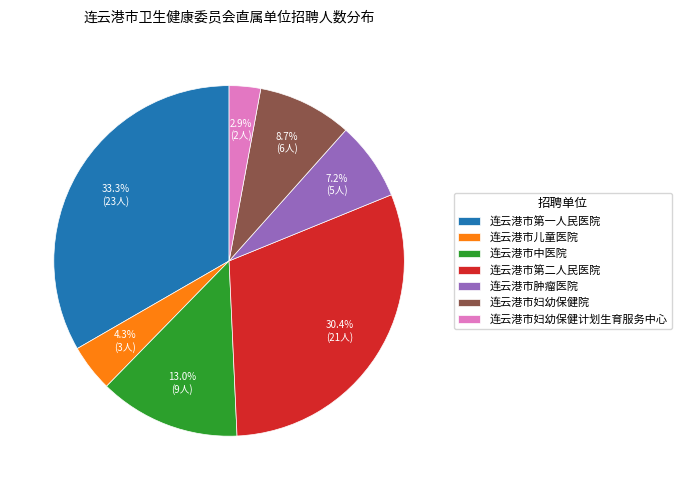

What portion of the pie excludes 连云港市儿童医院?

95.7%